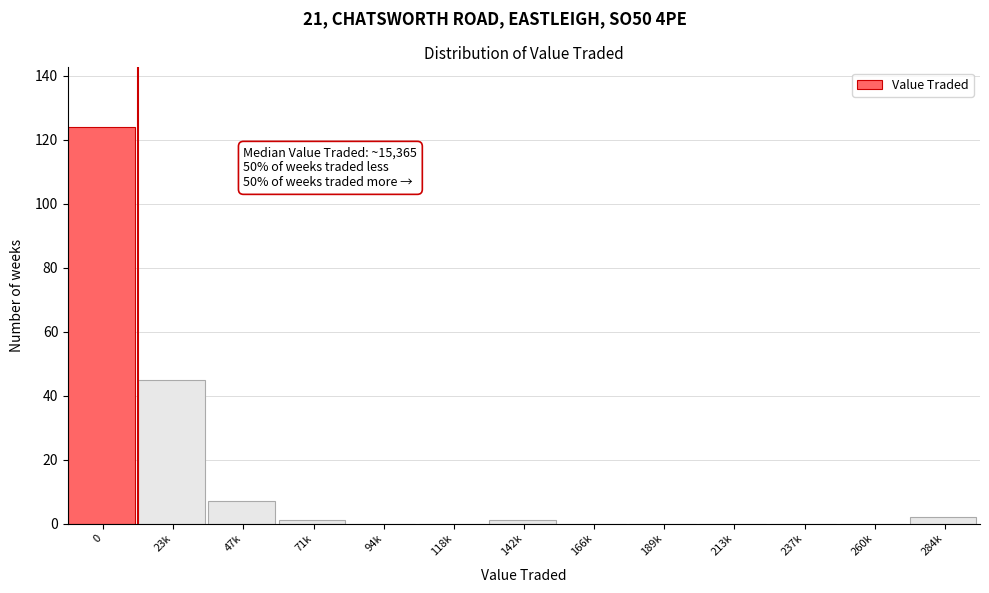

Reading left to right, transcribe all the data shown in this chart.

0=124	23k=45	47k=7	71k=1	94k=0	118k=0	142k=1	166k=0	189k=0	213k=0	237k=0	260k=0	284k=2